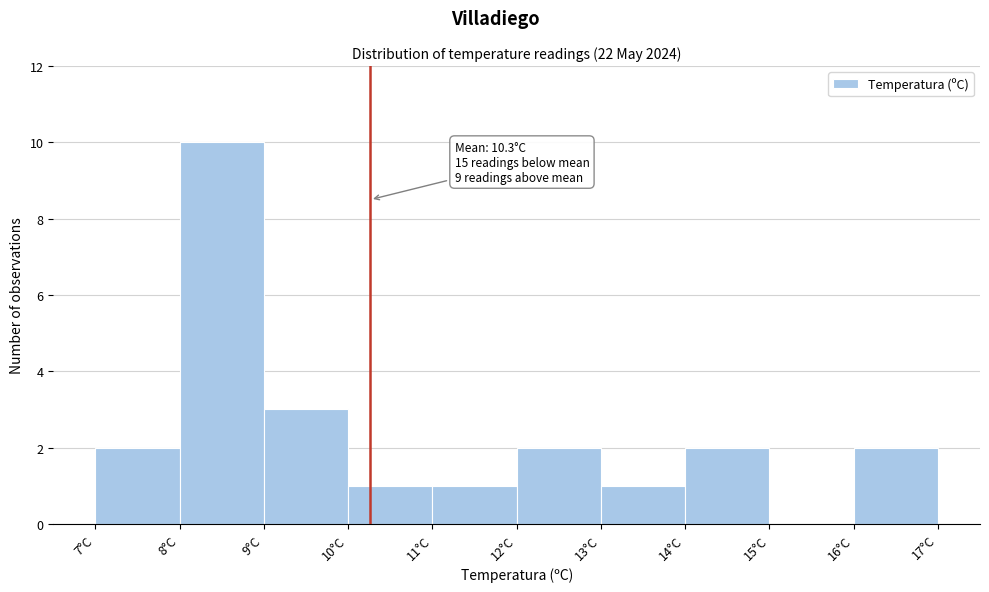

Over which range of the x-axis is the bar tallest?

8 to 9